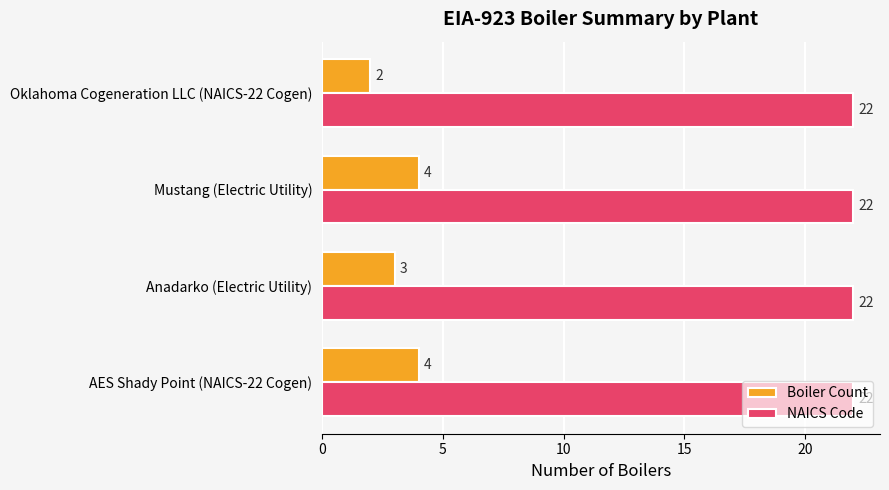

At AES Shady Point (NAICS-22 Cogen), list the series in order from smallest to largest.

Boiler Count, NAICS Code